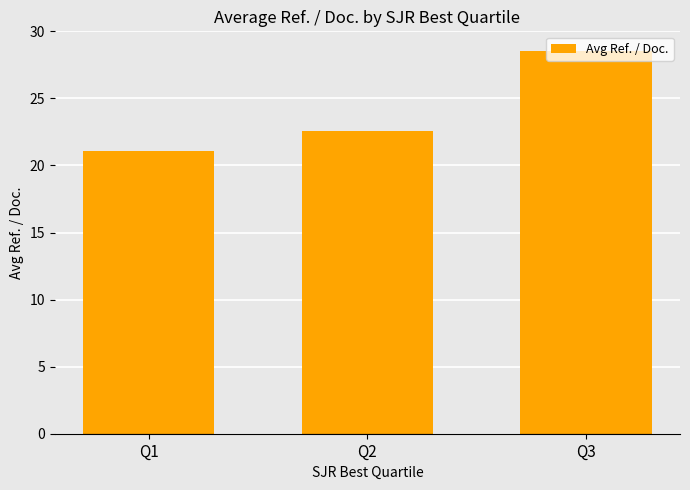

The chart shows a value of 22.5 at Q2. True or false?

True